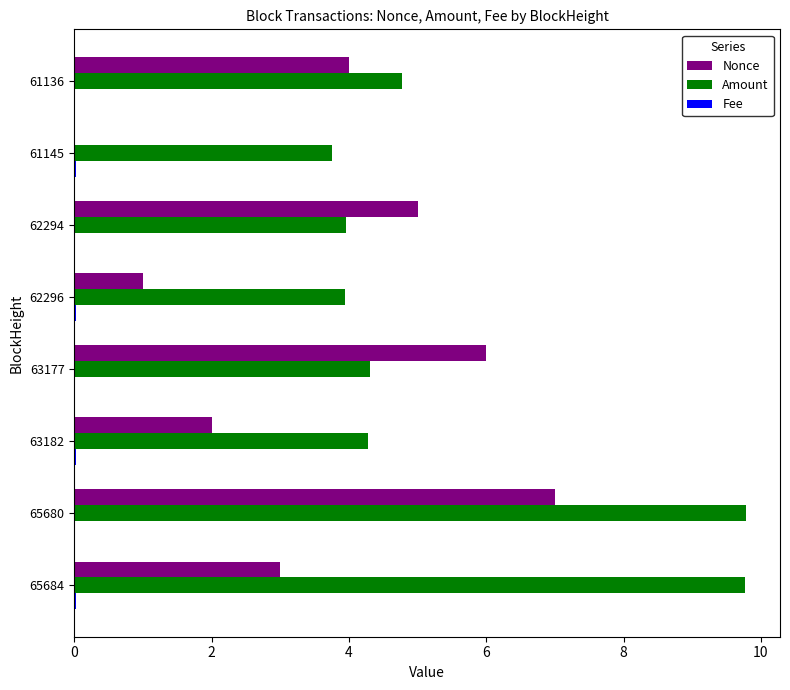

What is the maximum value shown in the chart?

9.8